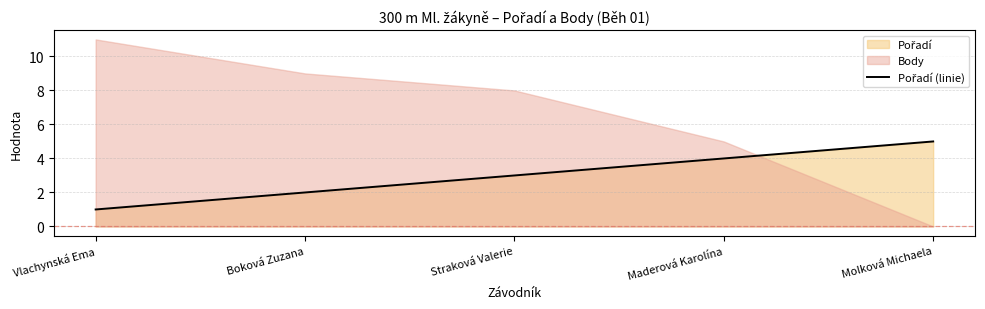

What is the ratio of the value at Boková Zuzana to the value at Molková Michaela?

0.4